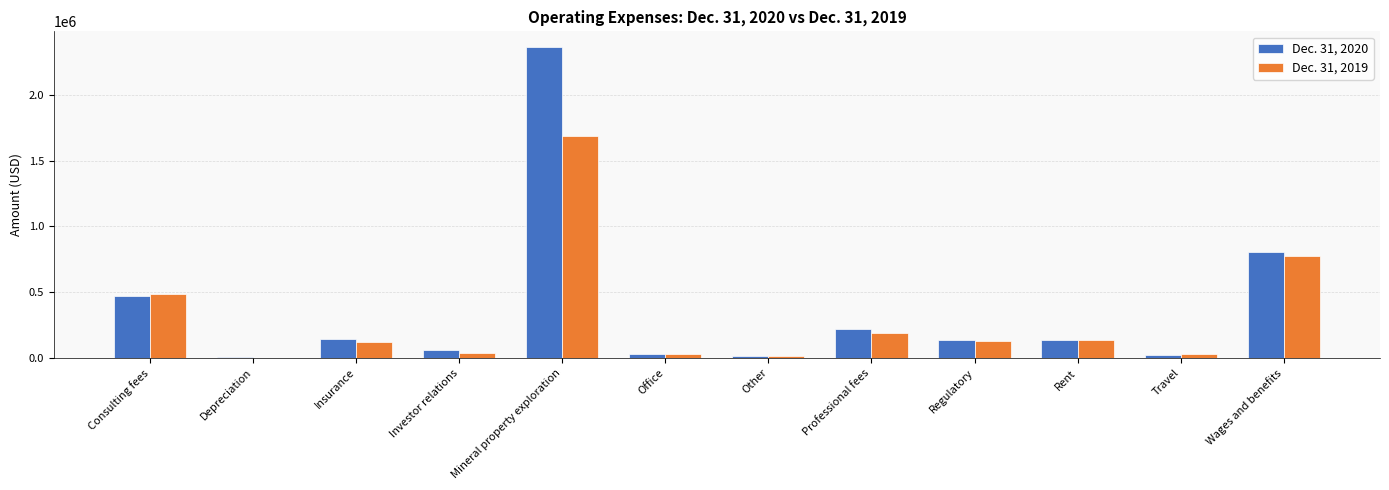

Which label corresponds to the largest value in the chart?

Mineral property exploration